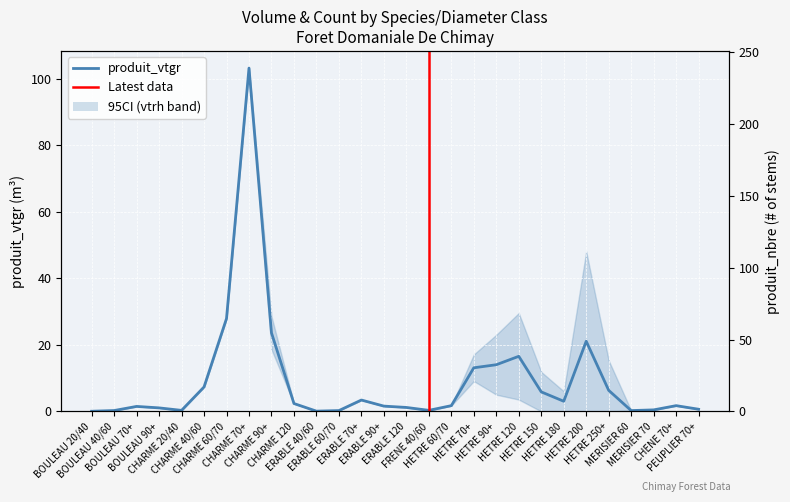

Rank the series by their maximum value, from highest to lowest.

produit_nbre, produit_vtgr